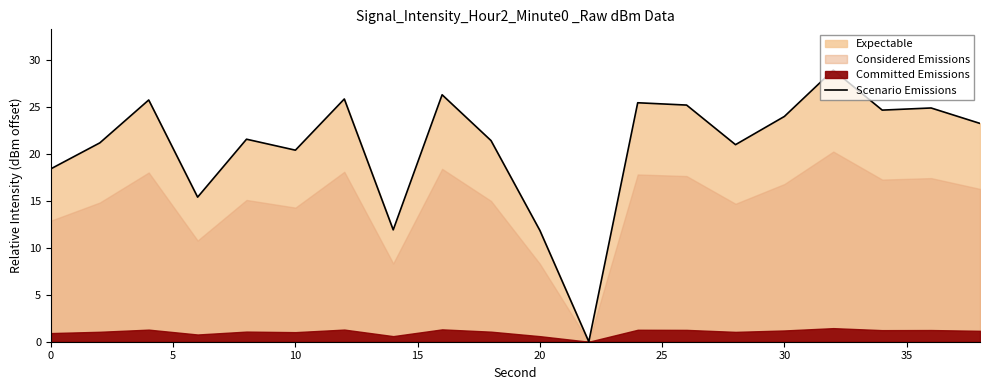

What is the maximum value for Scenario Emissions?

28.9